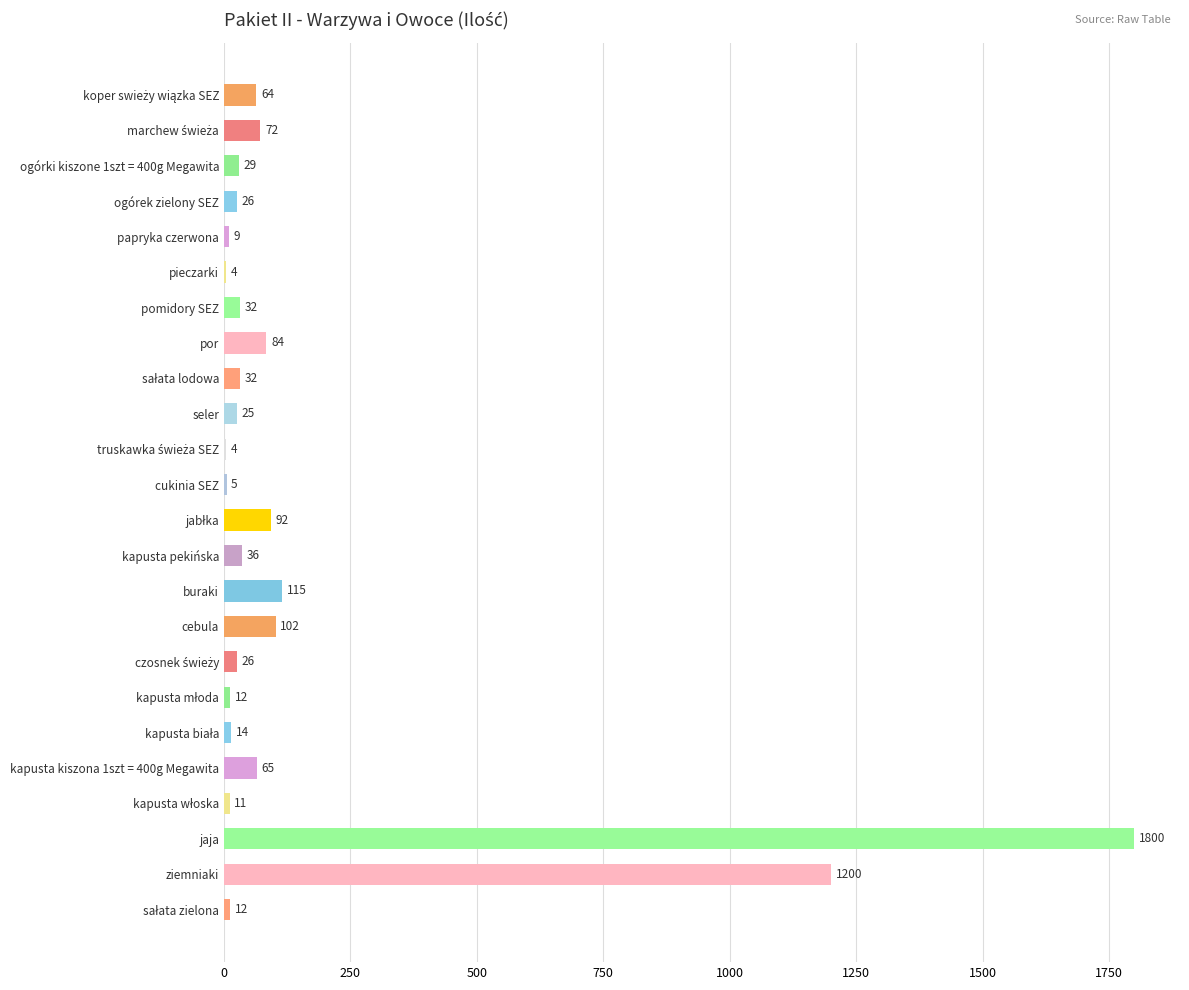

Is it true that the value at papryka czerwona is 9?

True